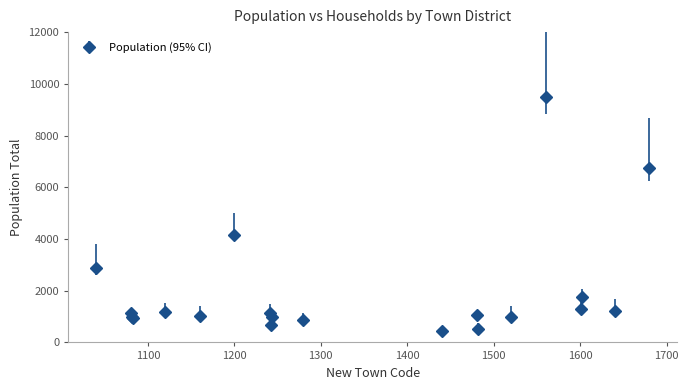

What is the maximum value shown in the chart?

9499